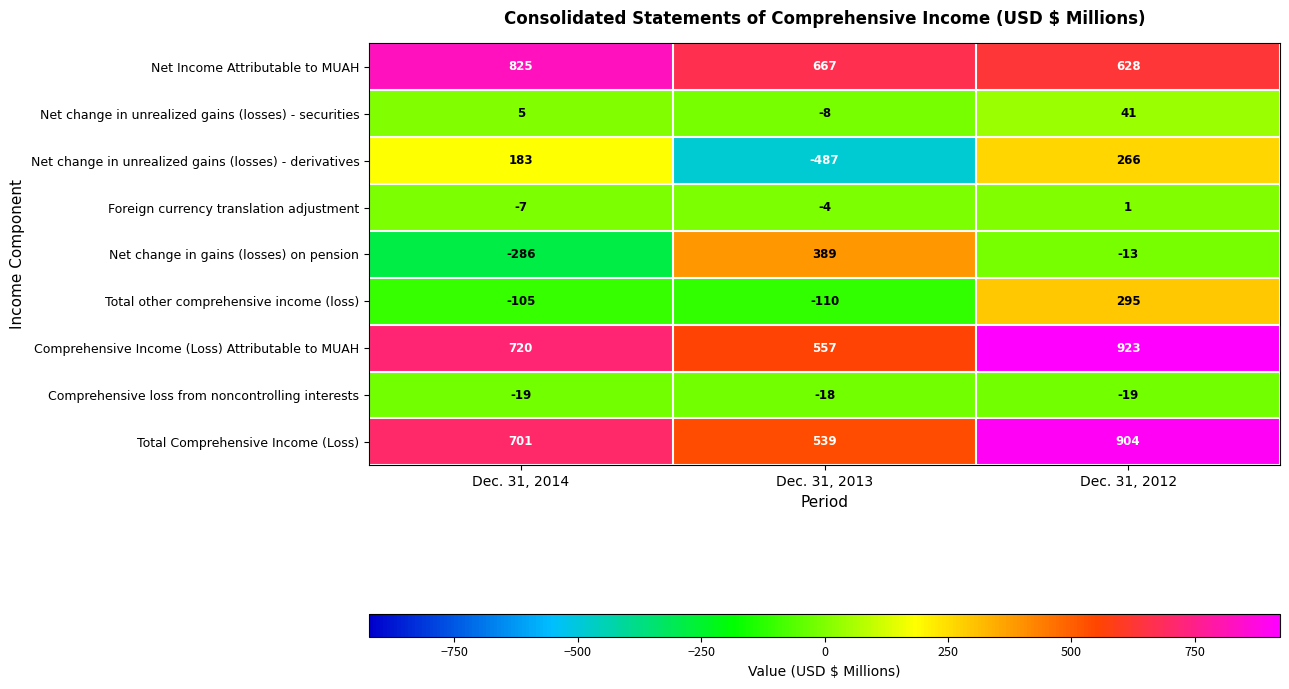

What is the difference between the highest and lowest values at Dec. 31, 2012?

942